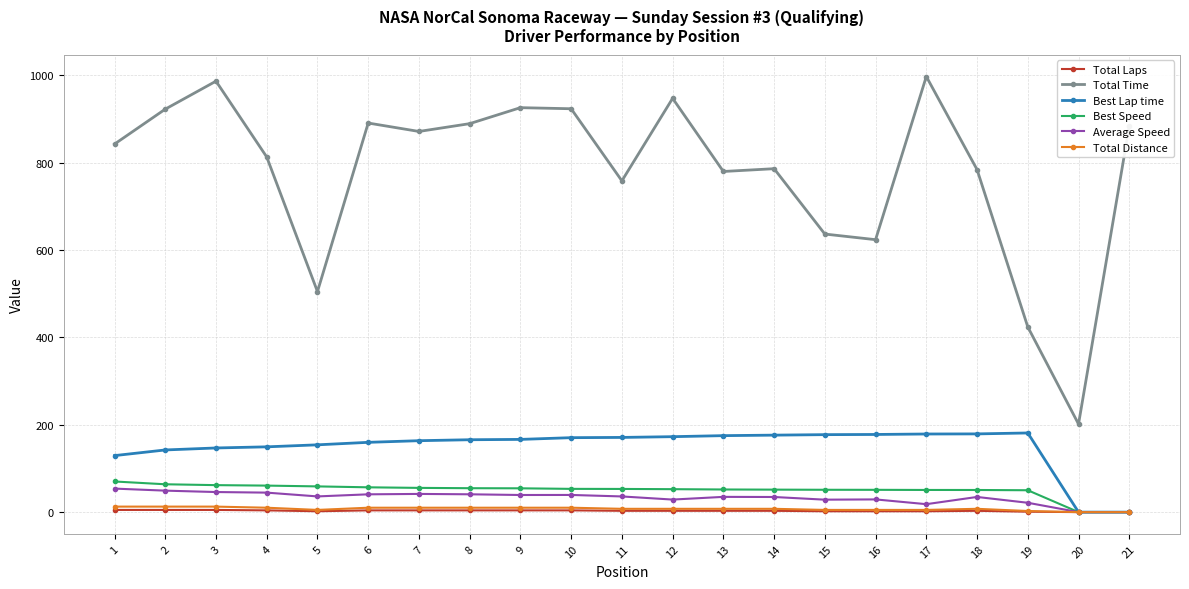

True or false: Total Time and Average Speed intersect in this chart.

False